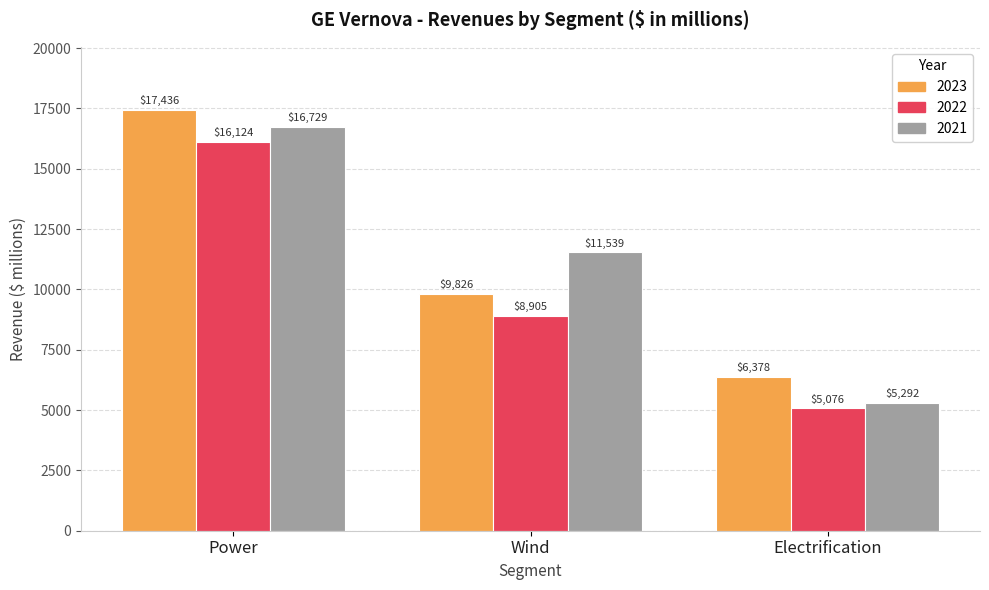

What is the minimum value for 2023?

6378